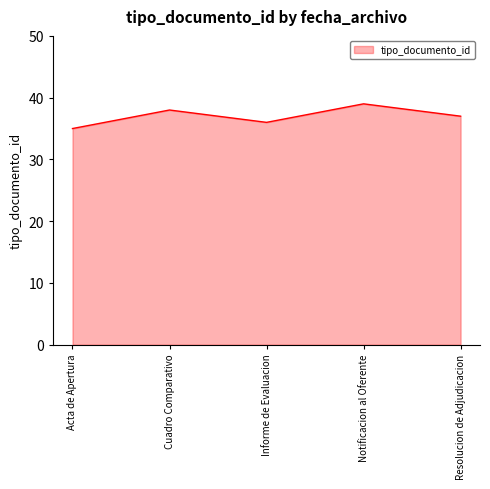

Read the value at Acta de Apertura.

35